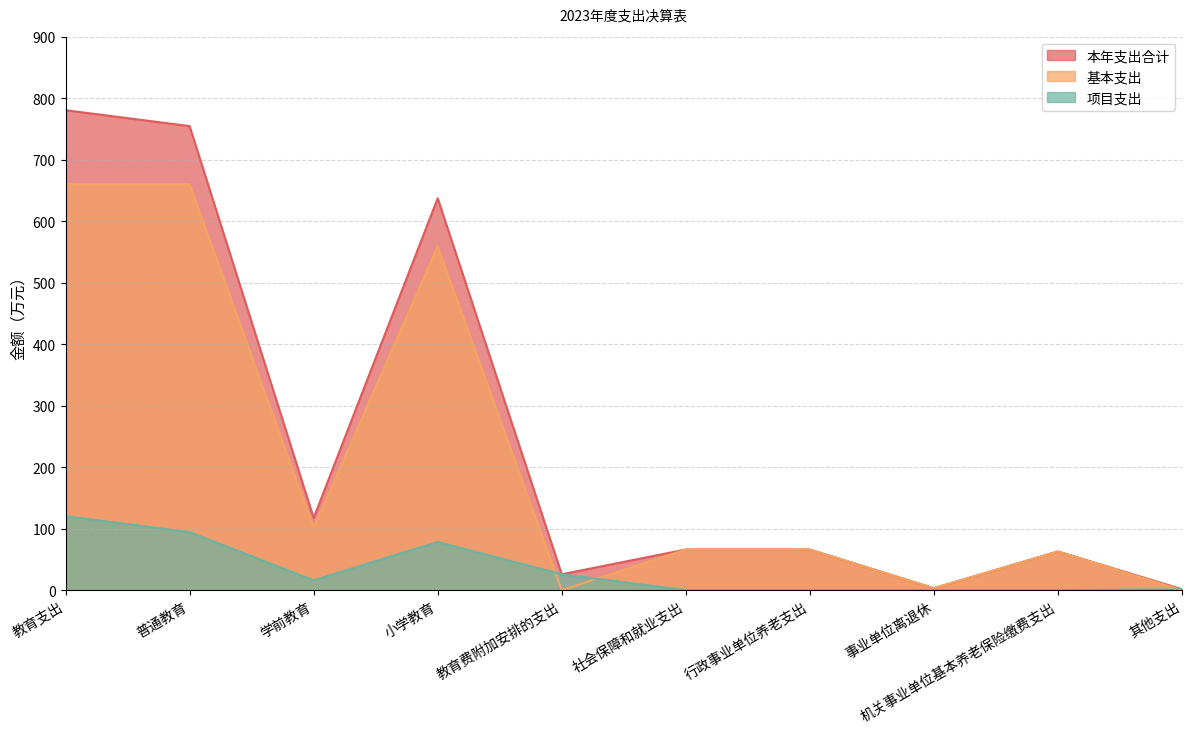

What is the approximate value of 基本支出 at 学前教育?

101.3